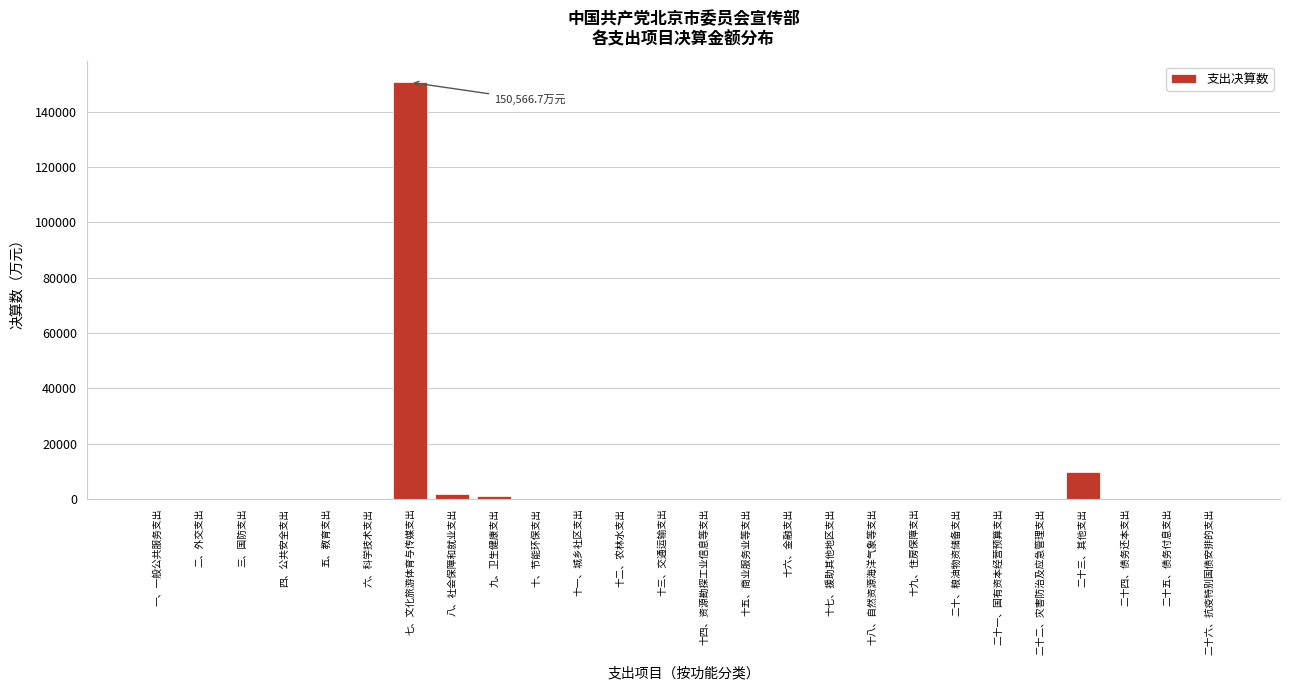

Which has a higher value, 六、科学技术支出 or 七、文化旅游体育与传媒支出?

七、文化旅游体育与传媒支出